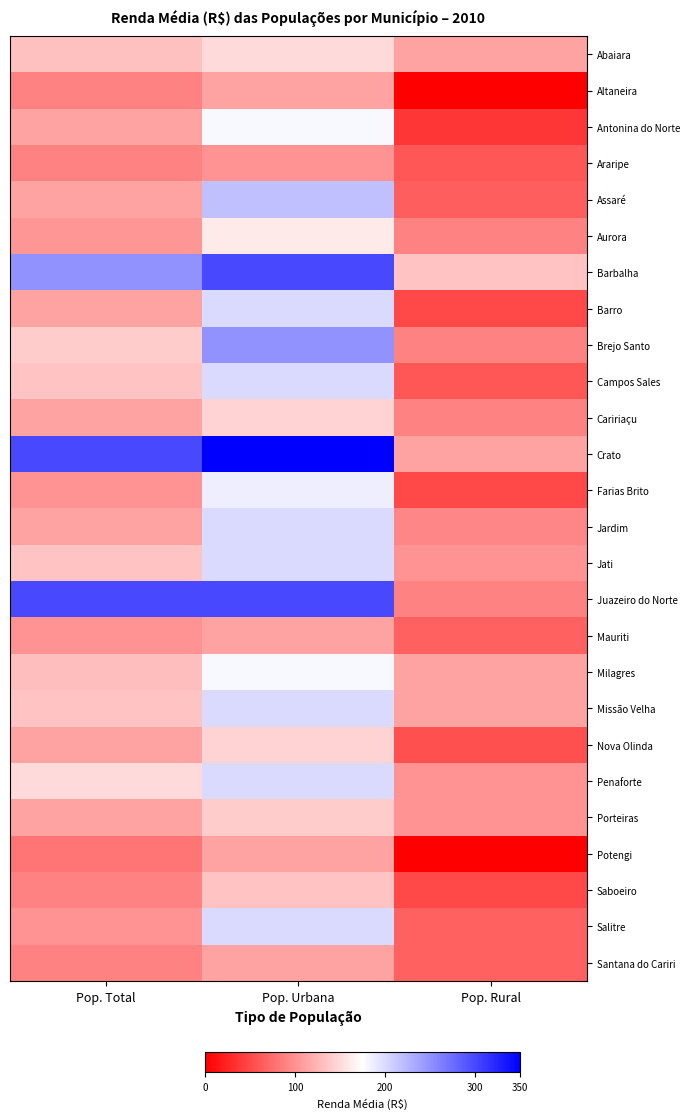

Reading right to left, extract all data points from this chart.

Abaiara: Pop. Rural=112	Pop. Urbana=150	Pop. Total=132
Altaneira: Pop. Rural=0	Pop. Urbana=112	Pop. Total=90
Antonina do Norte: Pop. Rural=38	Pop. Urbana=180	Pop. Total=112
Araripe: Pop. Rural=60	Pop. Urbana=100	Pop. Total=90
Assaré: Pop. Rural=65	Pop. Urbana=218	Pop. Total=112
Aurora: Pop. Rural=90	Pop. Urbana=160	Pop. Total=103
Barbalha: Pop. Rural=134	Pop. Urbana=300	Pop. Total=250
Barro: Pop. Rural=50	Pop. Urbana=200	Pop. Total=112
Brejo Santo: Pop. Rural=90	Pop. Urbana=250	Pop. Total=140
Campos Sales: Pop. Rural=60	Pop. Urbana=200	Pop. Total=134
Caririaçu: Pop. Rural=90	Pop. Urbana=145	Pop. Total=112
Crato: Pop. Rural=112	Pop. Urbana=350	Pop. Total=300
Farias Brito: Pop. Rural=50	Pop. Urbana=187	Pop. Total=100
Jardim: Pop. Rural=92	Pop. Urbana=200	Pop. Total=112
Jati: Pop. Rural=100	Pop. Urbana=200	Pop. Total=134
Juazeiro do Norte: Pop. Rural=90	Pop. Urbana=300	Pop. Total=300
Mauriti: Pop. Rural=68	Pop. Urbana=112	Pop. Total=100
Milagres: Pop. Rural=112	Pop. Urbana=180	Pop. Total=130
Missão Velha: Pop. Rural=112	Pop. Urbana=200	Pop. Total=134
Nova Olinda: Pop. Rural=55	Pop. Urbana=145	Pop. Total=112
Penaforte: Pop. Rural=100	Pop. Urbana=200	Pop. Total=150
Porteiras: Pop. Rural=100	Pop. Urbana=140	Pop. Total=112
Potengi: Pop. Rural=0	Pop. Urbana=112	Pop. Total=80
Saboeiro: Pop. Rural=50	Pop. Urbana=134	Pop. Total=90
Salitre: Pop. Rural=68	Pop. Urbana=200	Pop. Total=100
Santana do Cariri: Pop. Rural=68	Pop. Urbana=112	Pop. Total=90